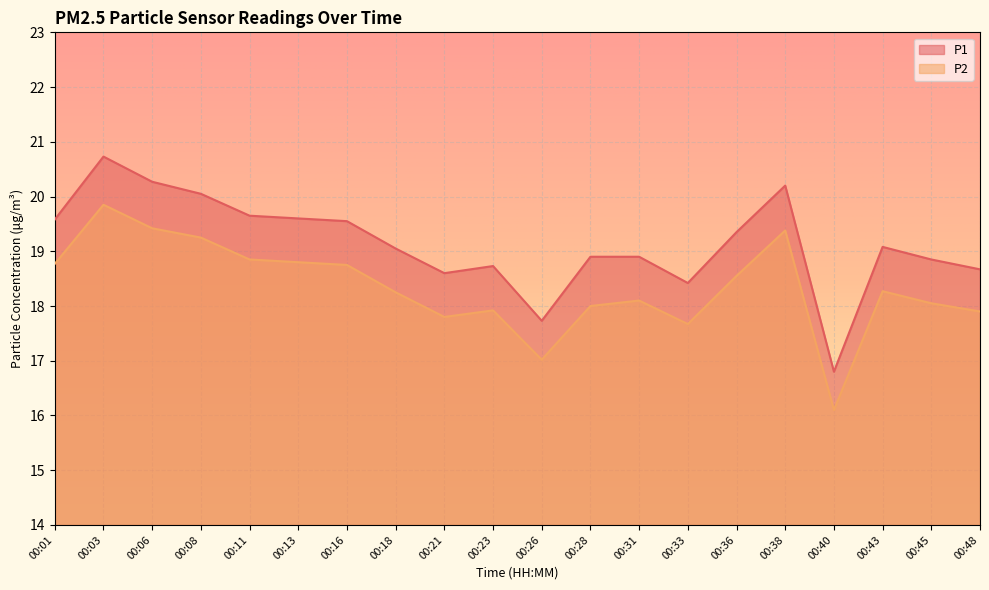

What is the sum of all P1 values?

382.7